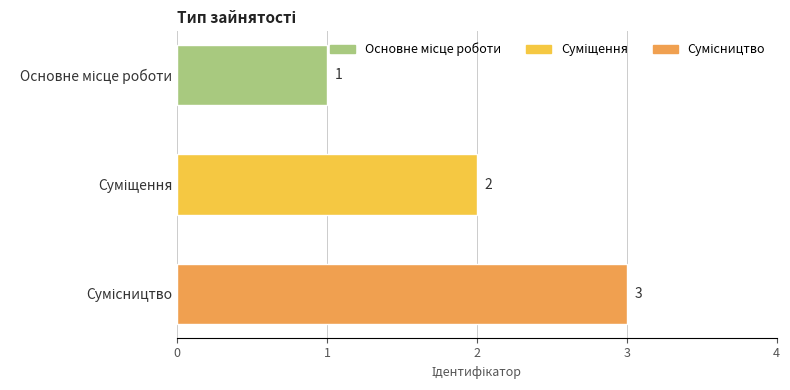

What is the greatest value displayed?

3